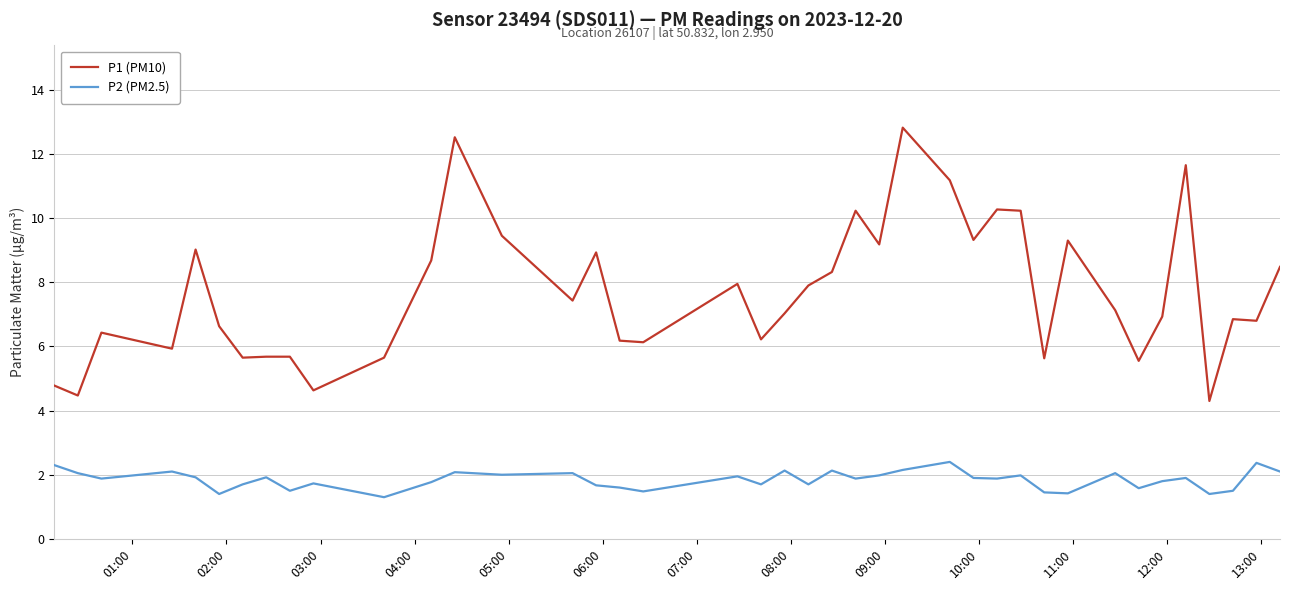

True or false: P1 (PM10) and P2 (PM2.5) intersect in this chart.

False